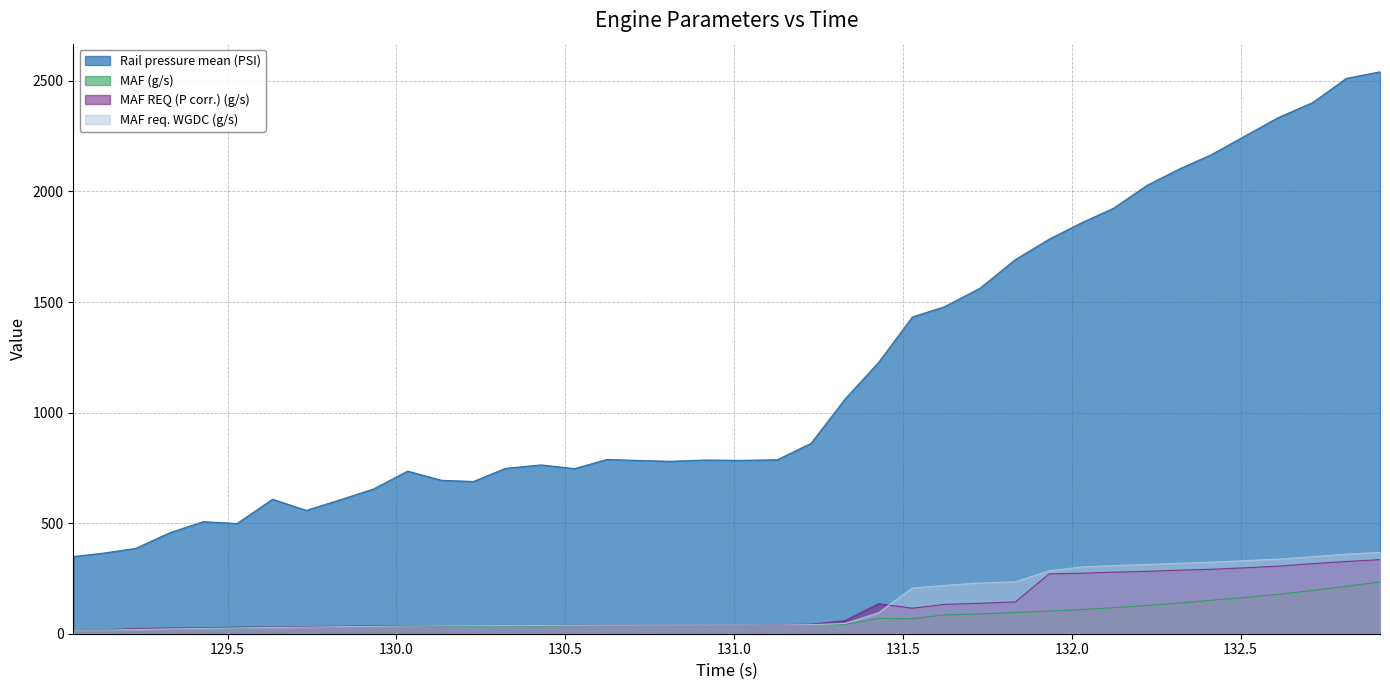

At how many categories does at least one series exceed 774?

24